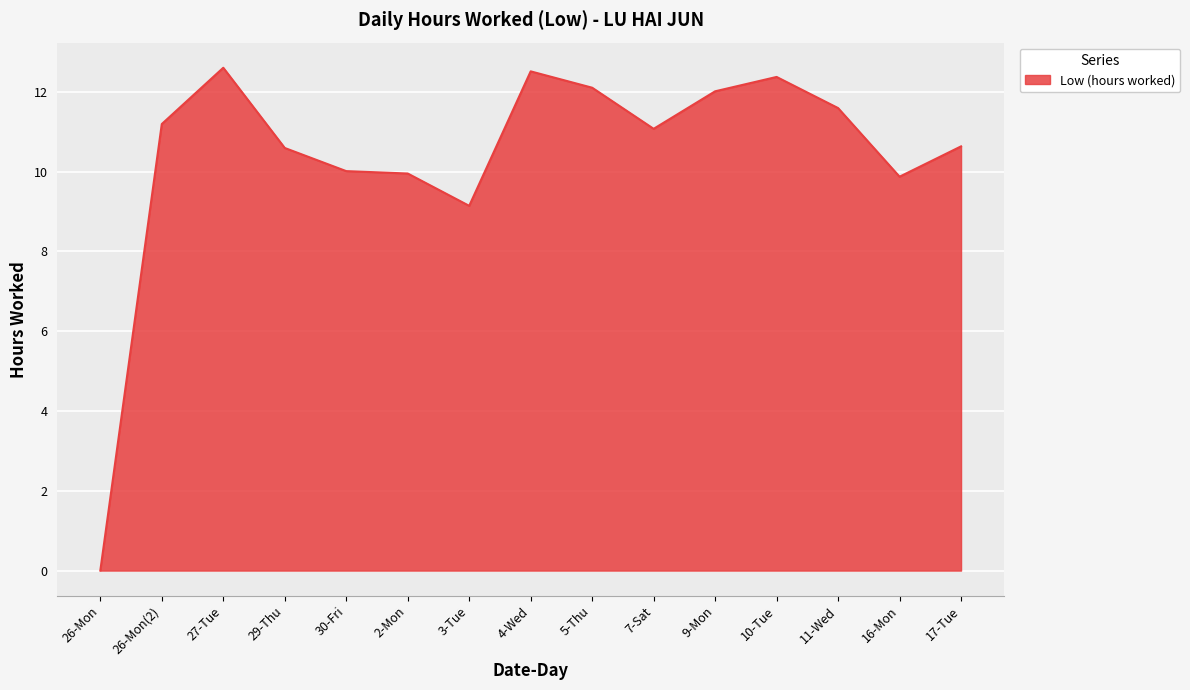

Which category has the lowest value across all series?

26-Mon